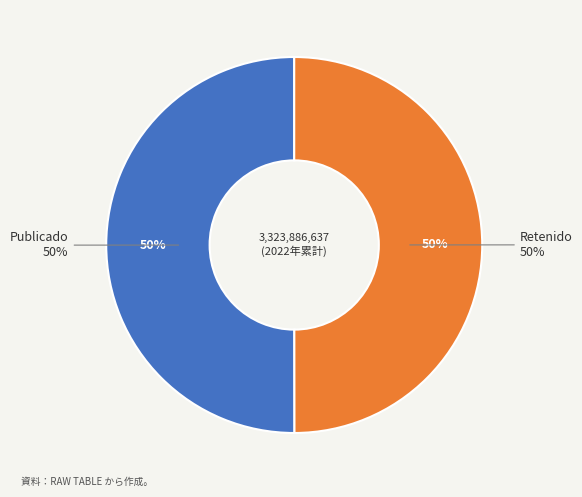

How many slices are in this pie chart?

2